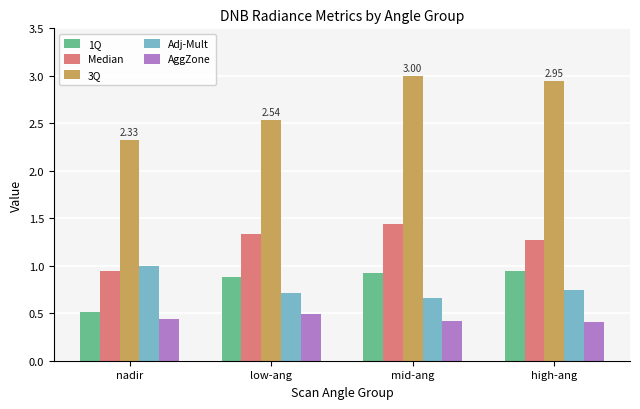

What is the difference between the highest and lowest values at nadir?

1.9